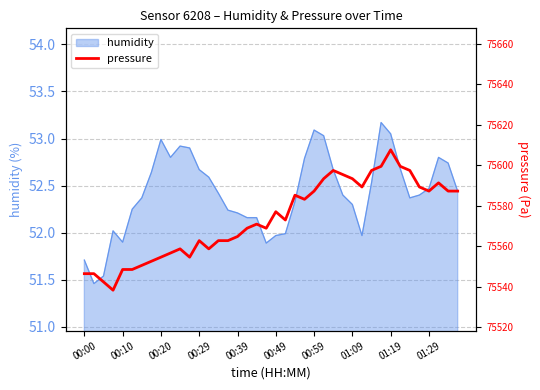

What is the highest value of the humidity series?

53.2